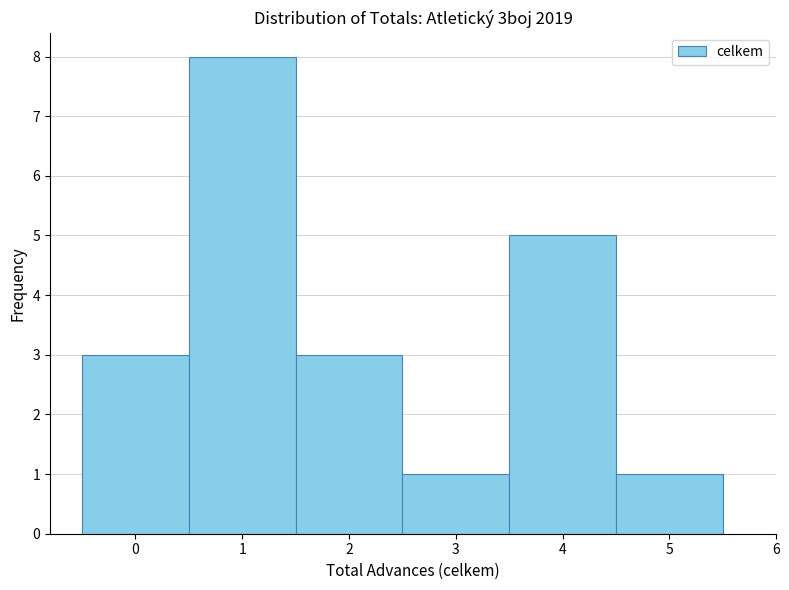

How tall is the bar that spans 3.5 to 4.5 on the x-axis? The values are not printed on the chart, so give them approximately, as read against the axis.

5